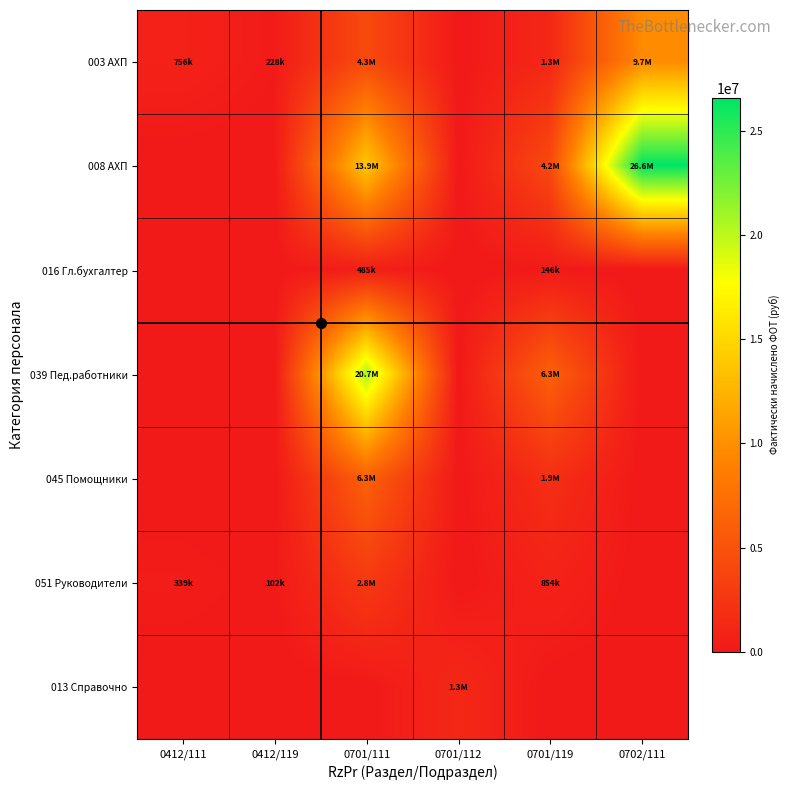

Reading left to right, list all the values displayed in this chart.

003 АХП: 0412/111=755652.2	0412/119=228207.0	0701/111=4260916.3	0701/112=0.0	0701/119=1286796.7	0702/111=9670103.5
008 АХП: 0412/111=0.0	0412/119=0.0	0701/111=13926544.1	0701/112=0.0	0701/119=4205816.3	0702/111=26588452.3
016 Гл.бухгалтер: 0412/111=0.0	0412/119=0.0	0701/111=484740.2	0701/112=0.0	0701/119=146391.5	0702/111=0.0
039 Пед.работники: 0412/111=0.0	0412/119=0.0	0701/111=20713537.3	0701/112=0.0	0701/119=6253000.6	0702/111=0.0
045 Помощники: 0412/111=0.0	0412/119=0.0	0701/111=6260394.0	0701/112=0.0	0701/119=1890639.0	0702/111=0.0
051 Руководители: 0412/111=339263.4	0412/119=102457.0	0701/111=2828703.8	0701/112=0.0	0701/119=854268.6	0702/111=0.0
013 Справочно: 0412/111=0.0	0412/119=0.0	0701/111=0.0	0701/112=1348249.1	0701/119=0.0	0702/111=0.0